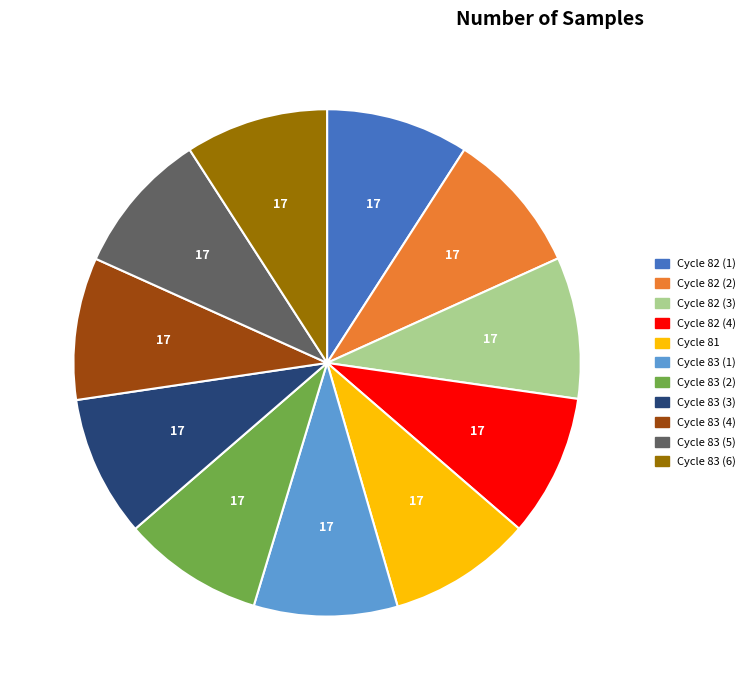

Does any single category account for the majority?

No